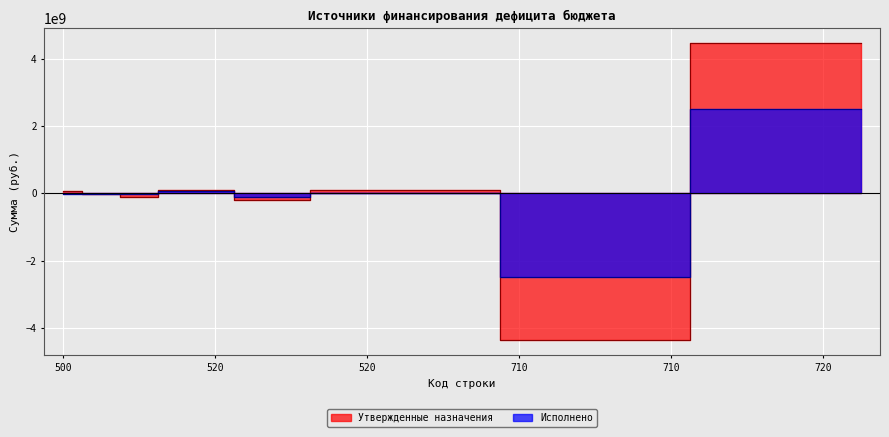

At which category does Утвержденные назначения reach its first local valley?

520